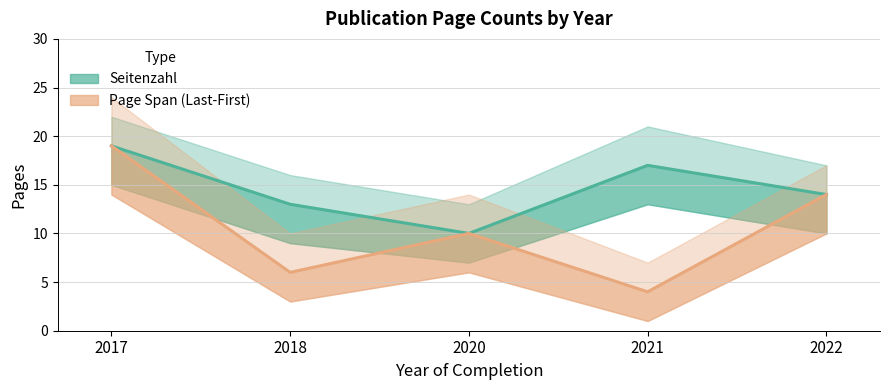

Rank the series by their average value, from lowest to highest.

Page Span (Last-First), Seitenzahl